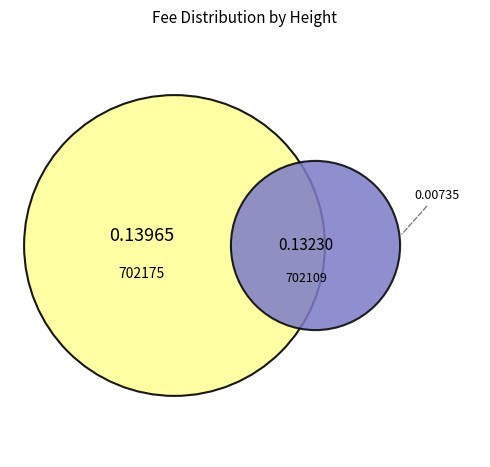

Which slice represents more than half of the pie?

702175